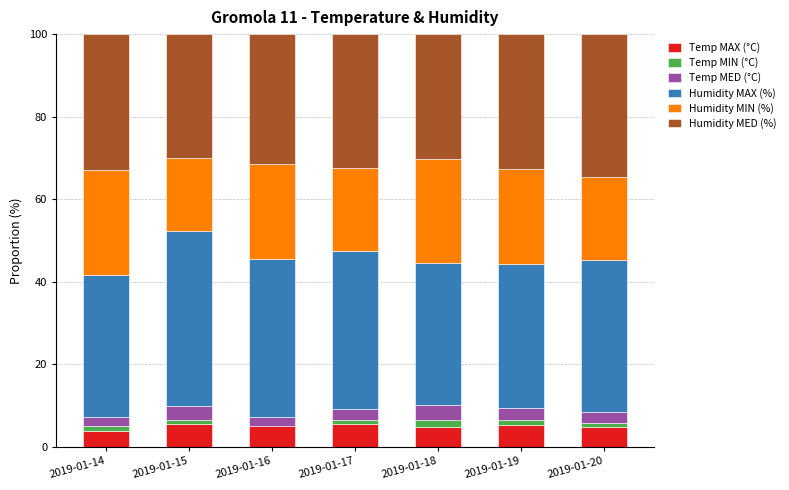

What is the lowest value of the Humidity MIN (%) series?

17.8